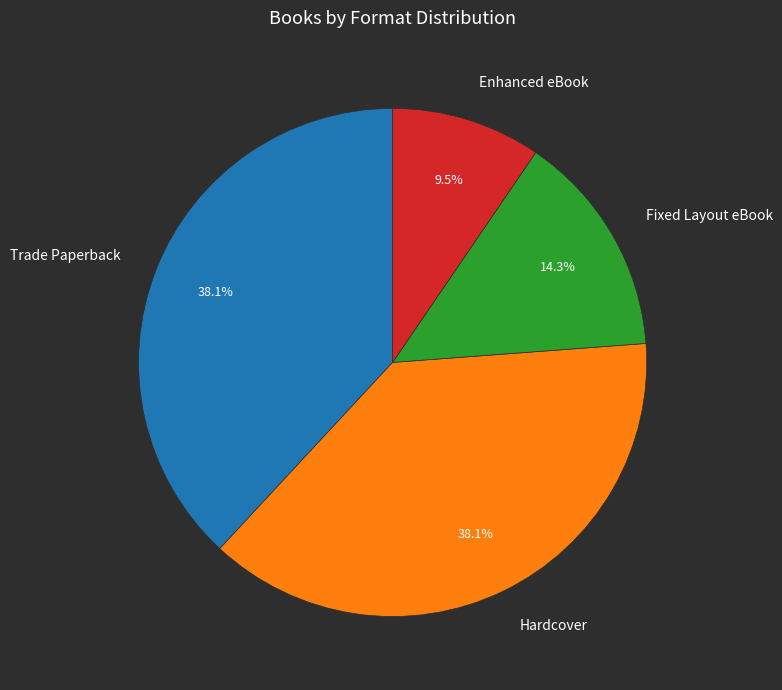

Which slice is the smallest?

Enhanced eBook